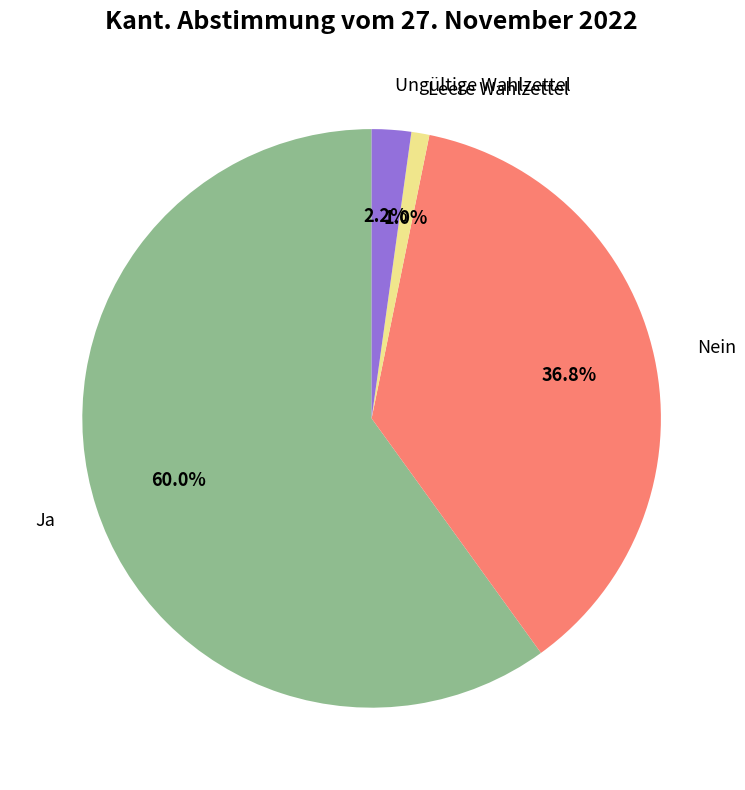

Between Ja and Nein, which is larger?

Ja